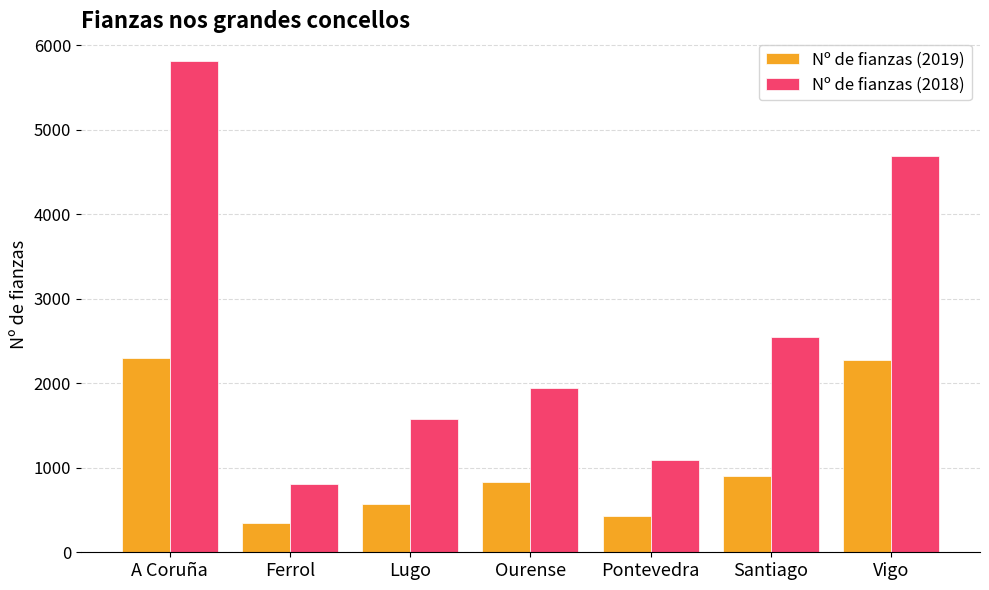

Where is Nº de fianzas (2018) nearest to the value 3311?

Santiago